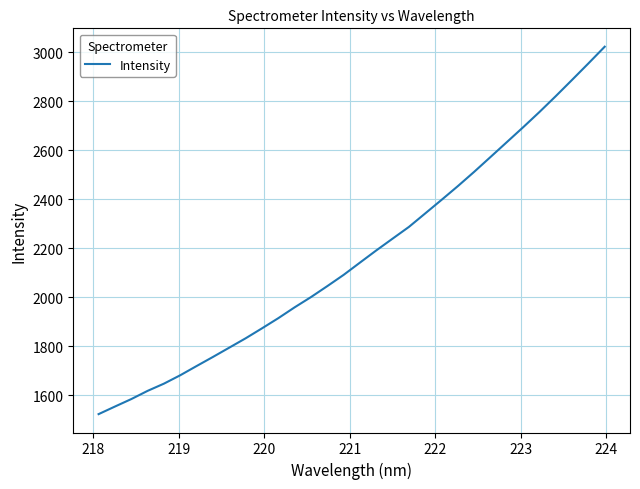

What is the difference between the maximum and minimum values?

1499.7